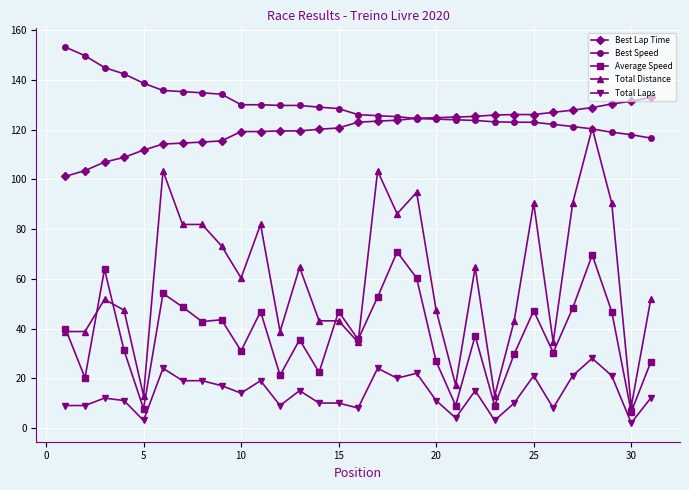

What is the maximum value shown in the chart?

153.2